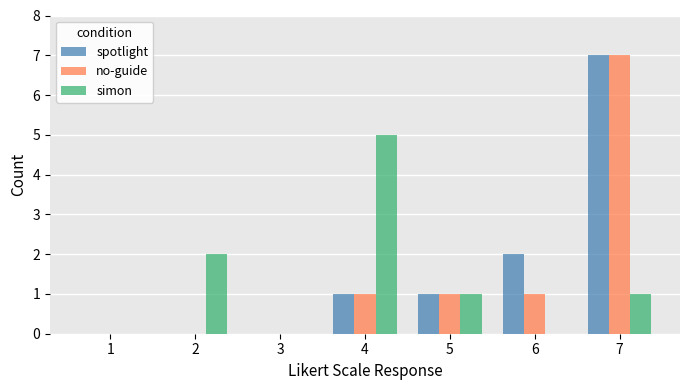

What is the total value across all series at 5?

3